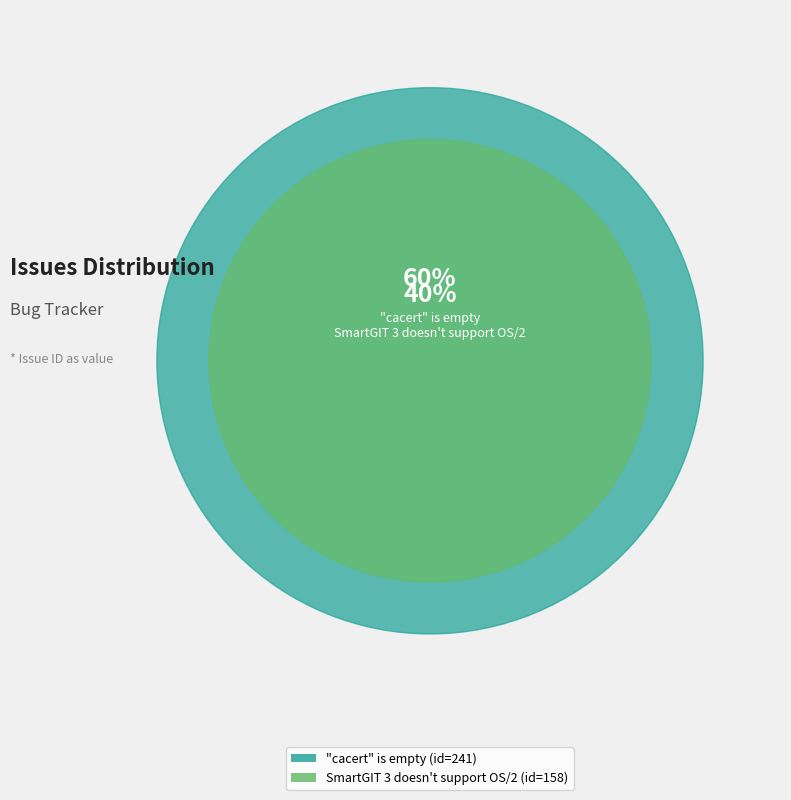

Rank the categories by value from highest to lowest.

"cacert" is empty, SmartGIT 3 doesn't support OS/2